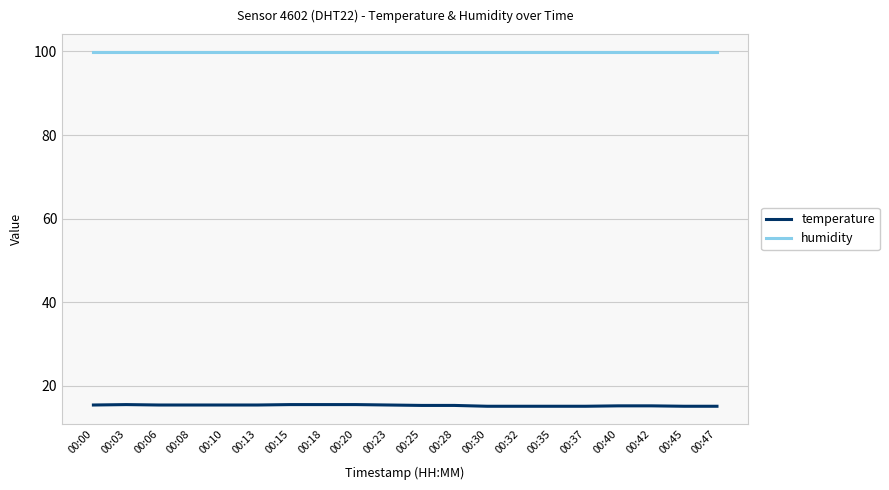

True or false: temperature and humidity intersect in this chart.

False